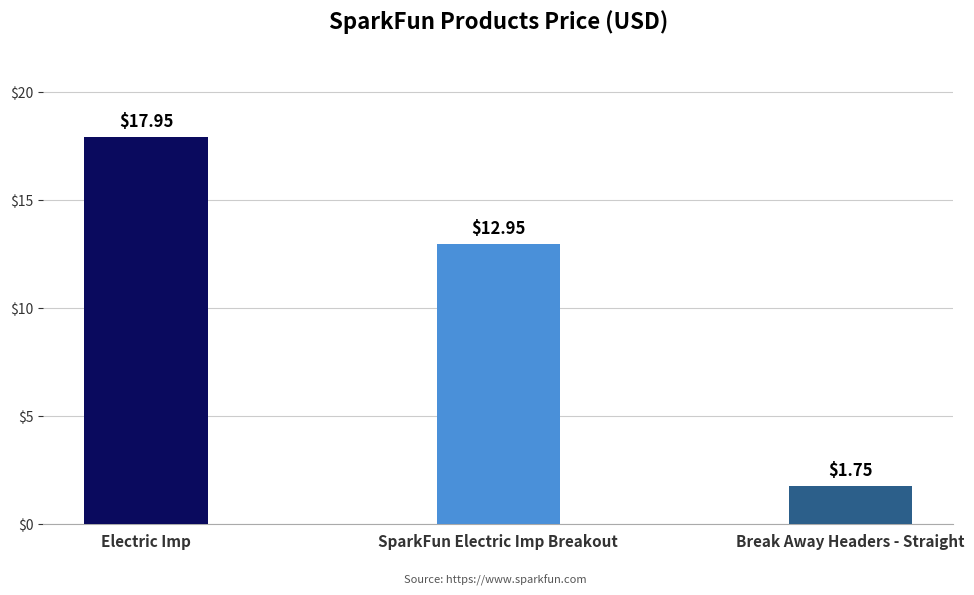

What is the difference between the maximum and minimum values?

16.2